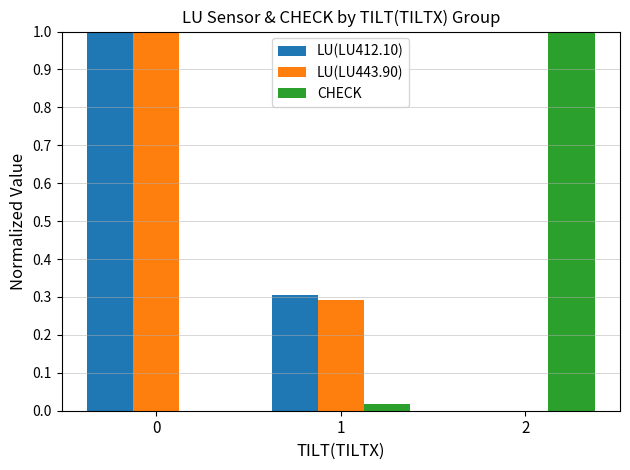

What is the sum of all LU(LU443.90) values?

1.3